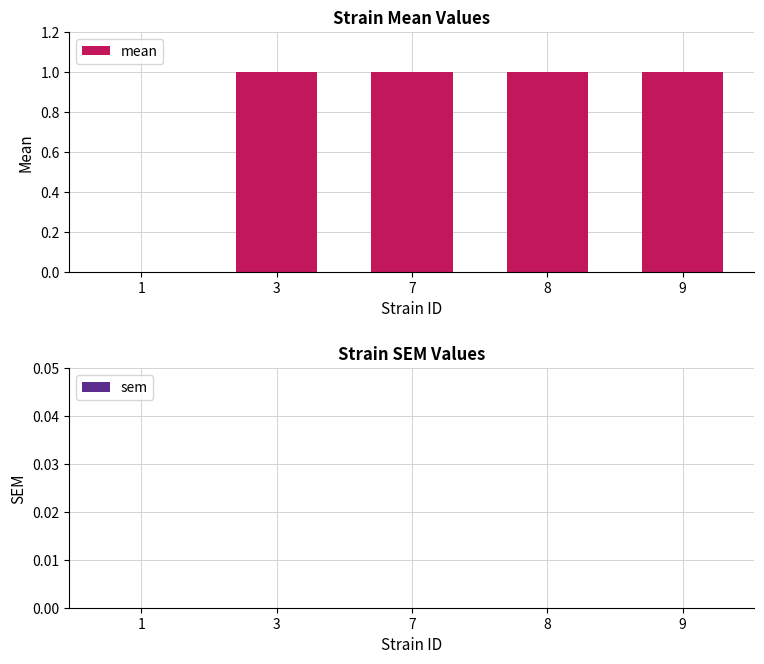

Reading right to left, transcribe all the data shown in this chart.

9=1	8=1	7=1	3=1	1=0